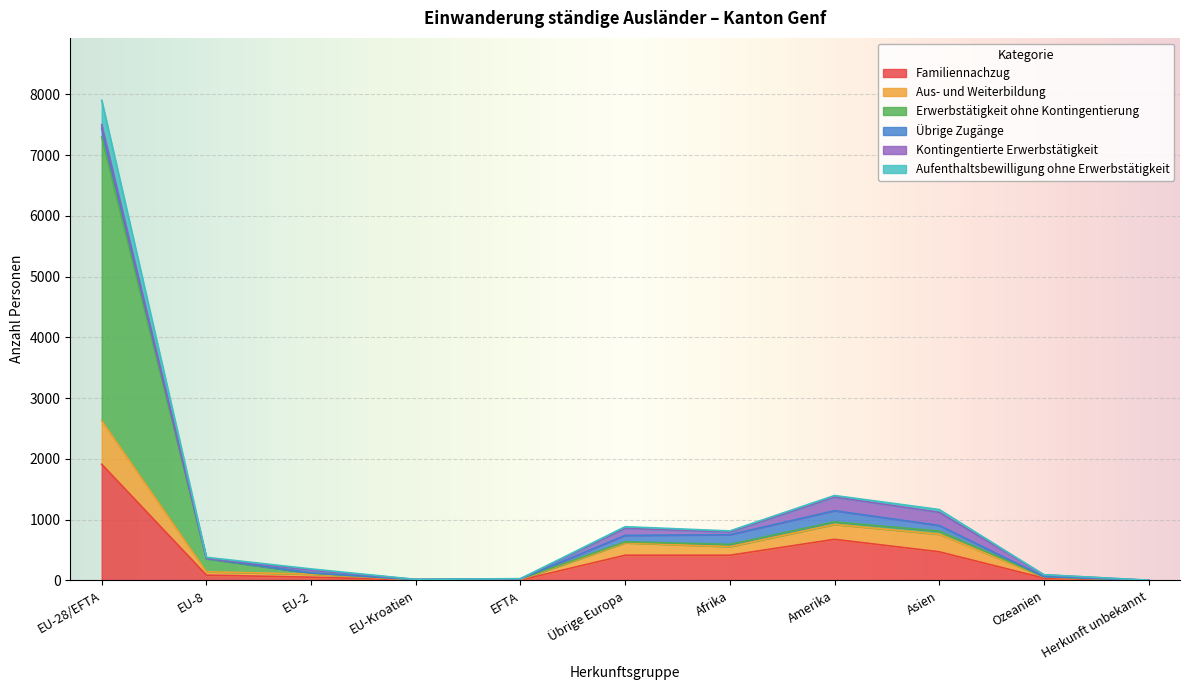

At how many categories does at least one series exceed 3096?

1